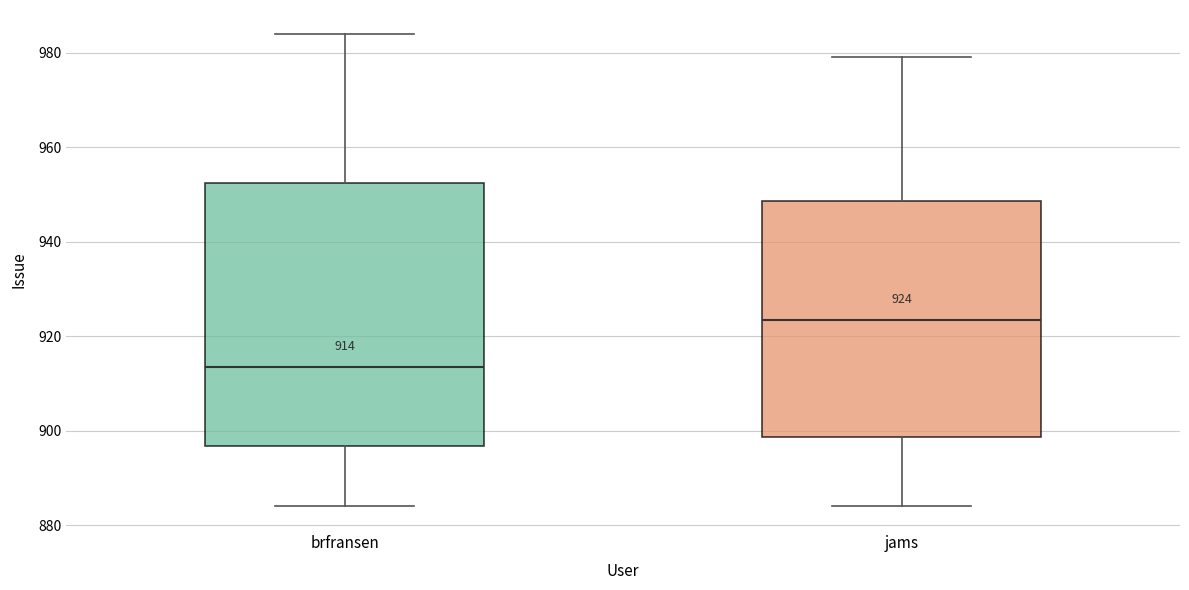

Comparing the boxes themselves (not the whiskers), which one is the tallest?

brfransen